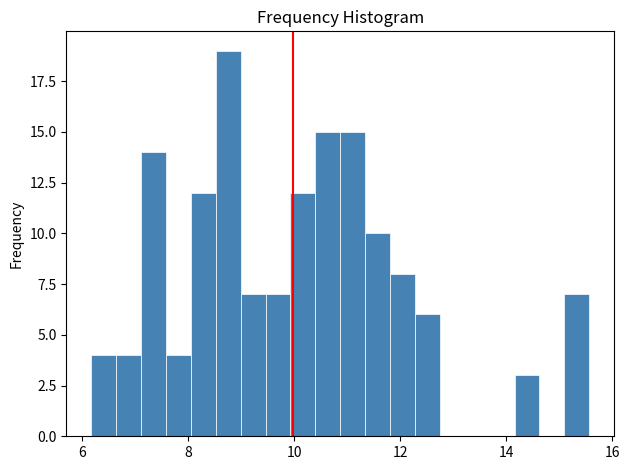

Read against the x-axis, roughly where is the centre of the tallest bar?

8.8